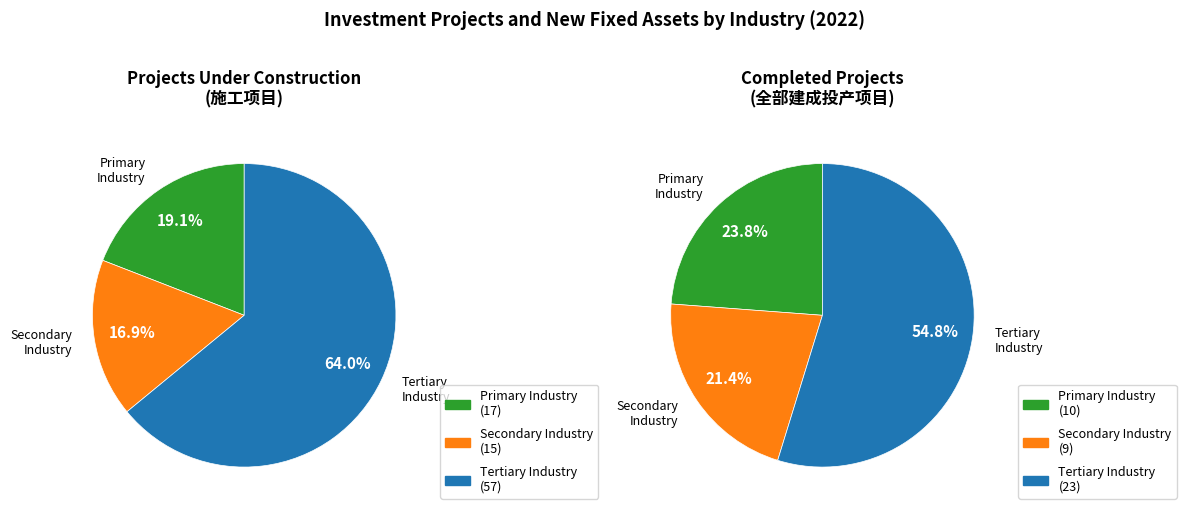

Does Secondary Industry represent more than half of the total?

No